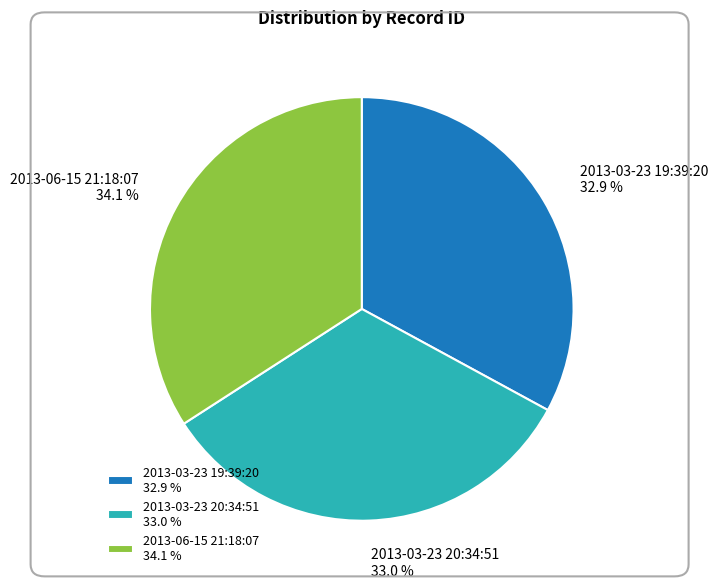

To the nearest percent, what is the combined percentage of 2013-03-23 19:39:20 and 2013-06-15 21:18:07?

67%